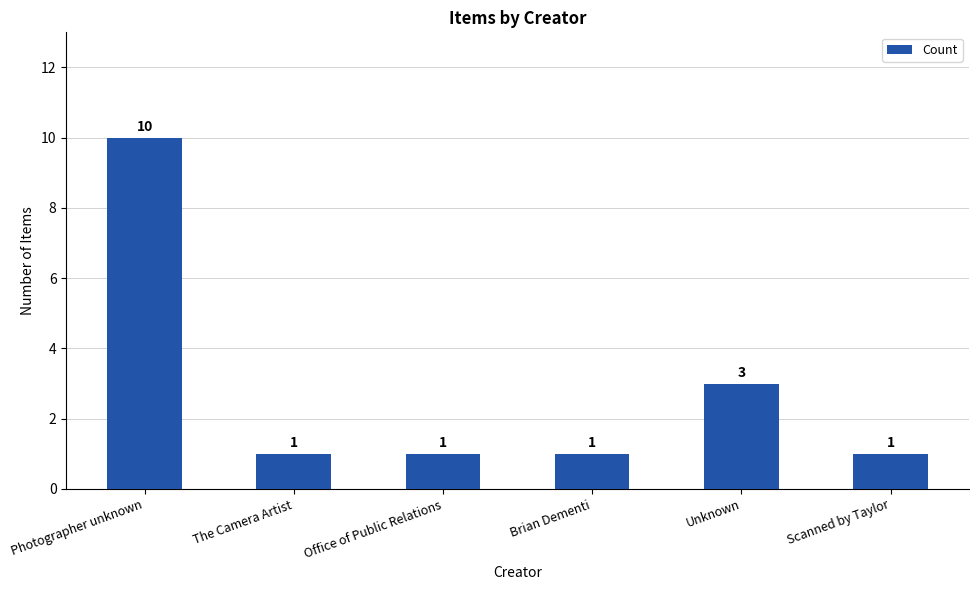

What is the sum of all values?

17